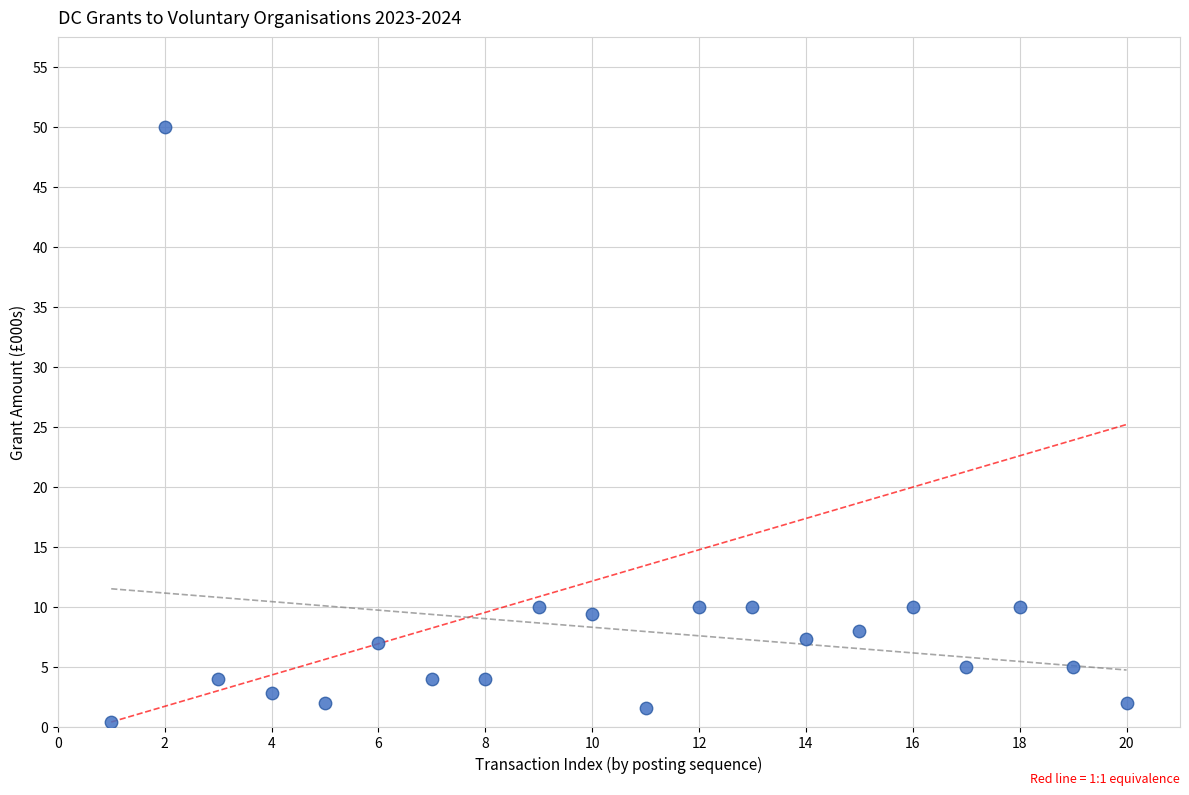

What is the range of Y values (max minus min)?

49.6